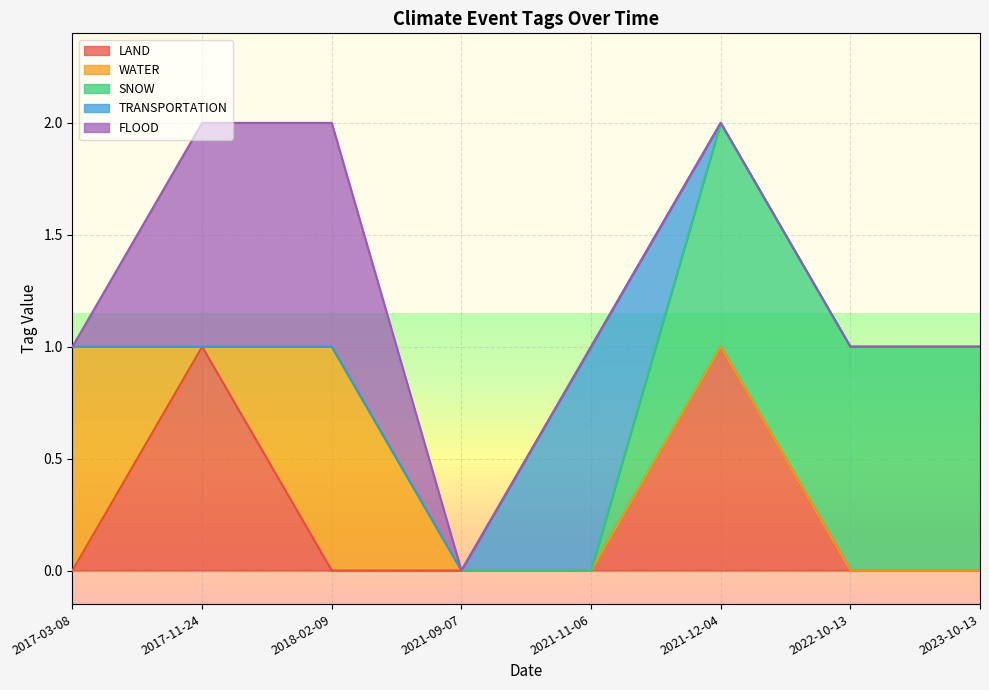

Does the chart display data point markers on the line(s)?

No